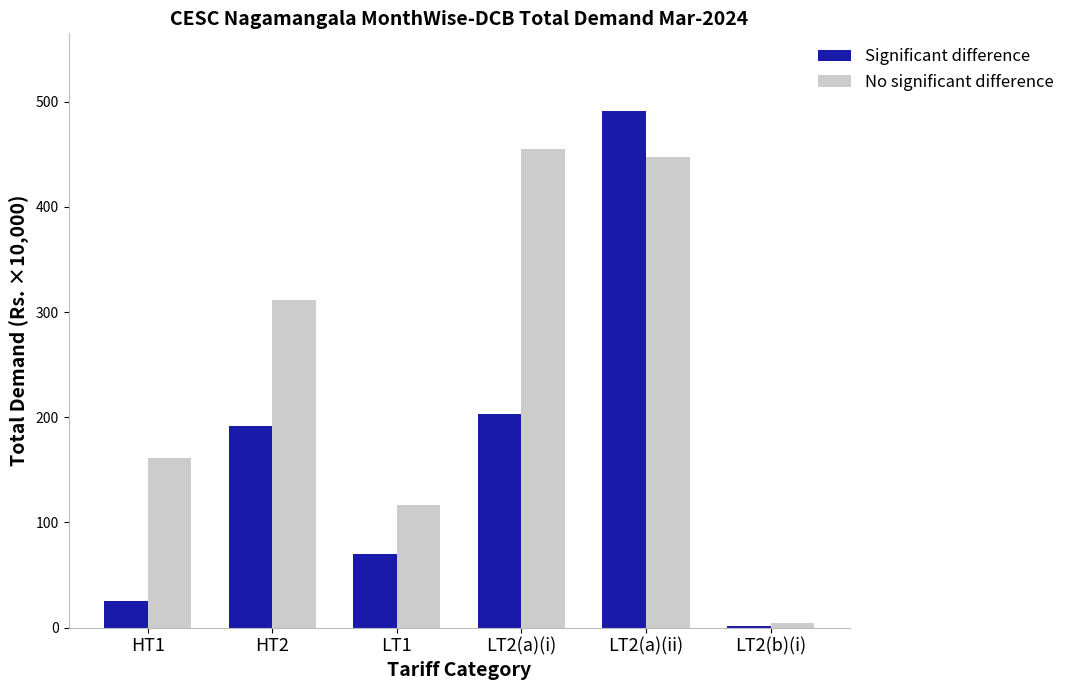

Which series has the largest range (max minus min)?

Significant difference